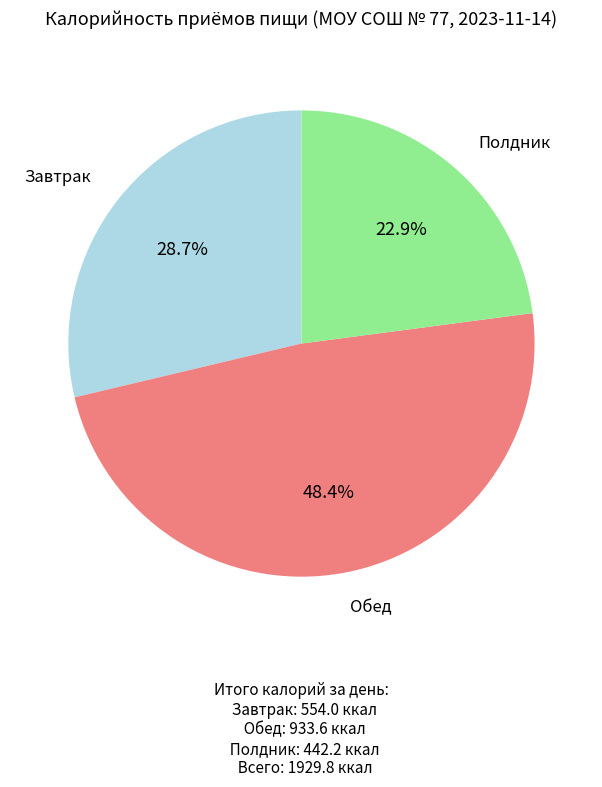

Is there any slice that represents more than half of the pie?

No